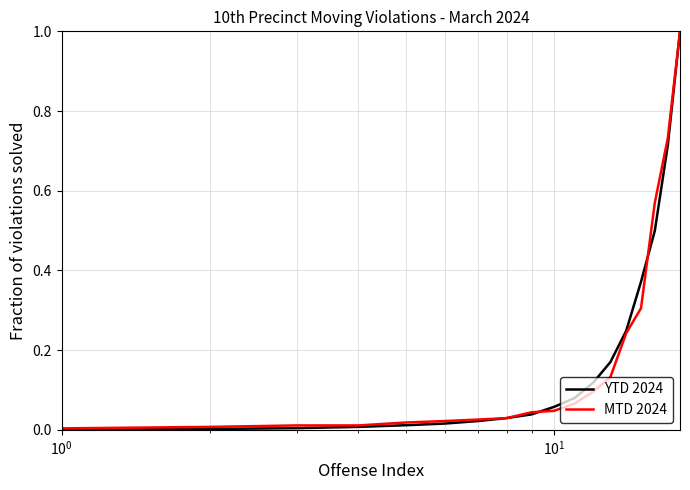

Which series has the largest range (max minus min)?

YTD 2024